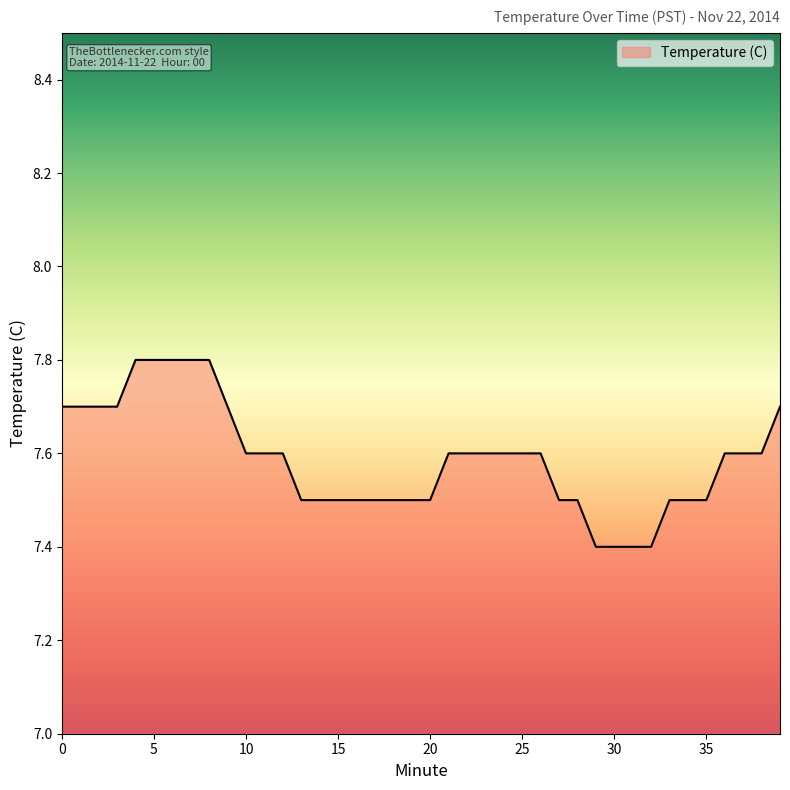

What is the greatest value displayed?

7.8